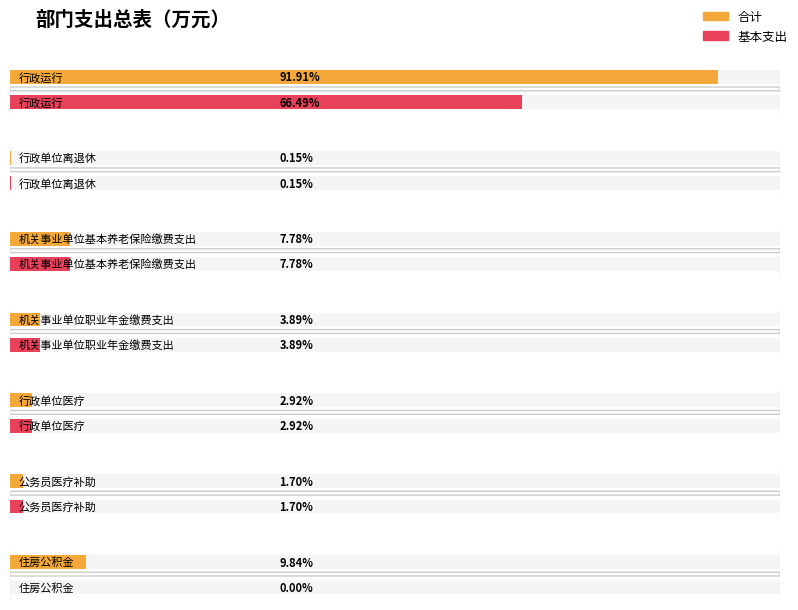

At 行政运行, list the series in order from largest to smallest.

合计, 基本支出